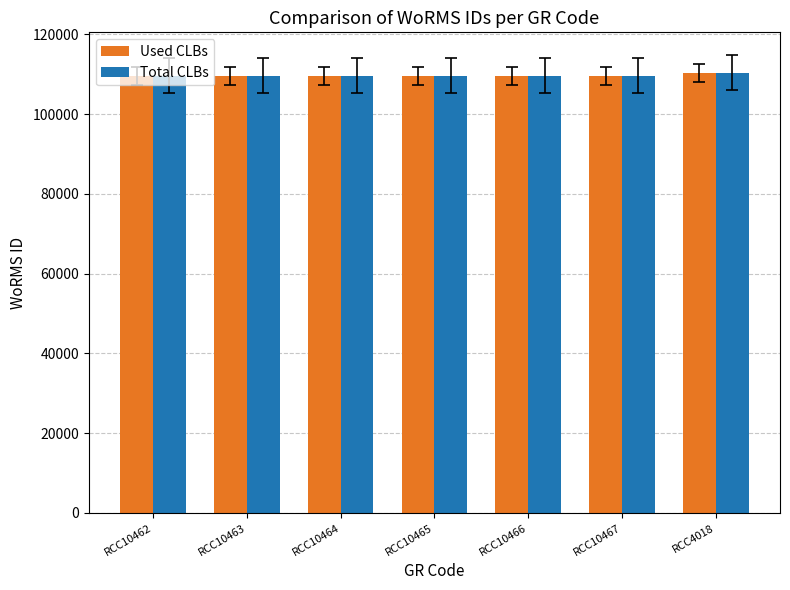

What is the difference between the maximum and minimum values in the Total CLBs series?

790